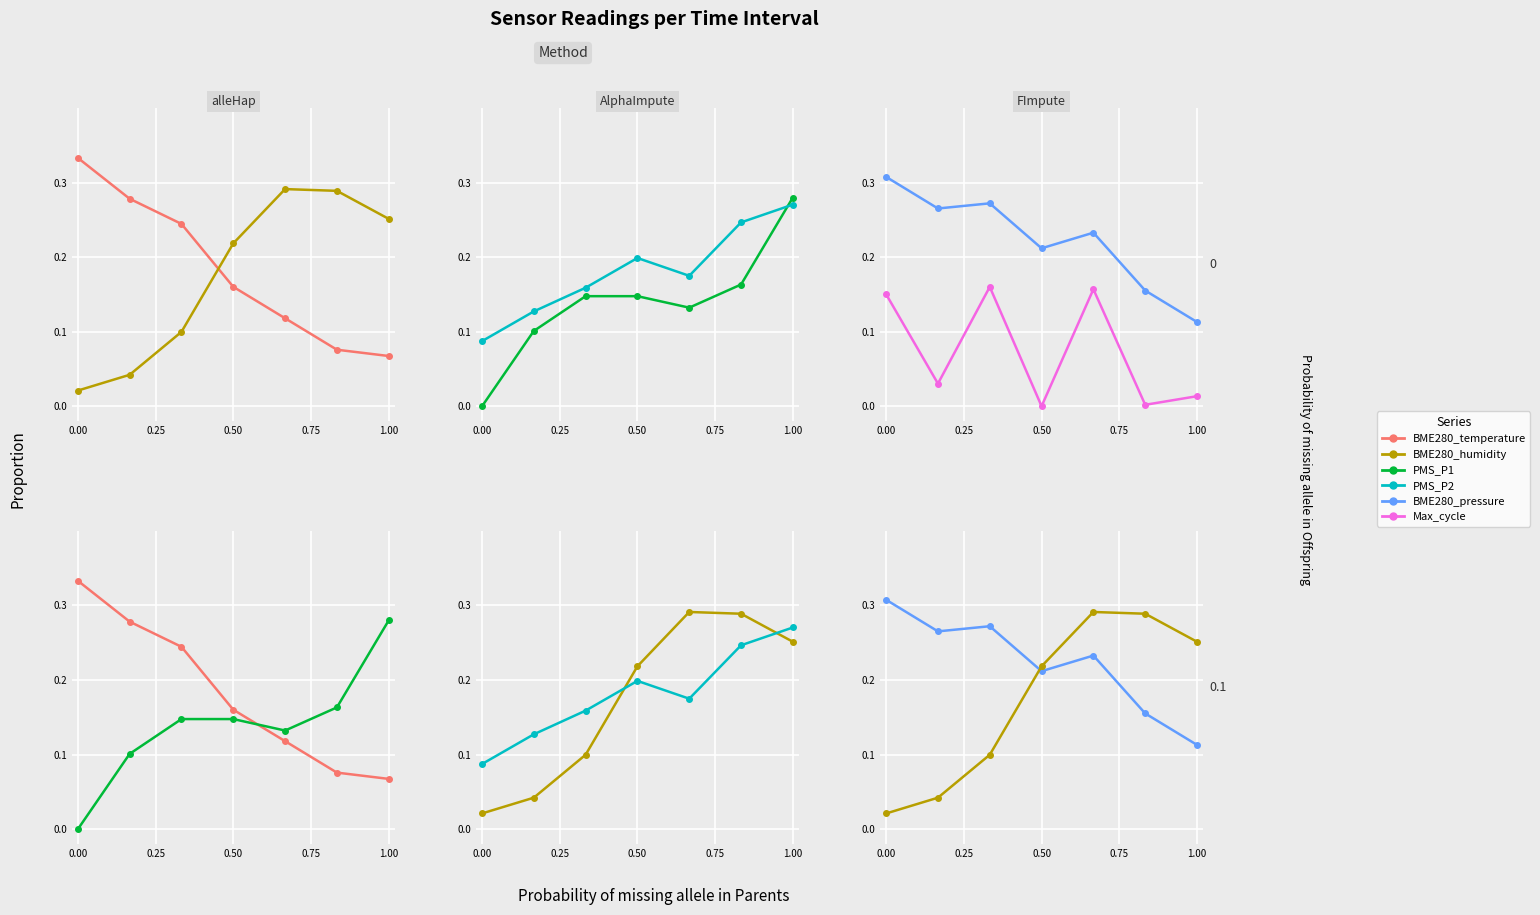

The value of BME280_humidity at 0.25 is 0.0. True or false?

False